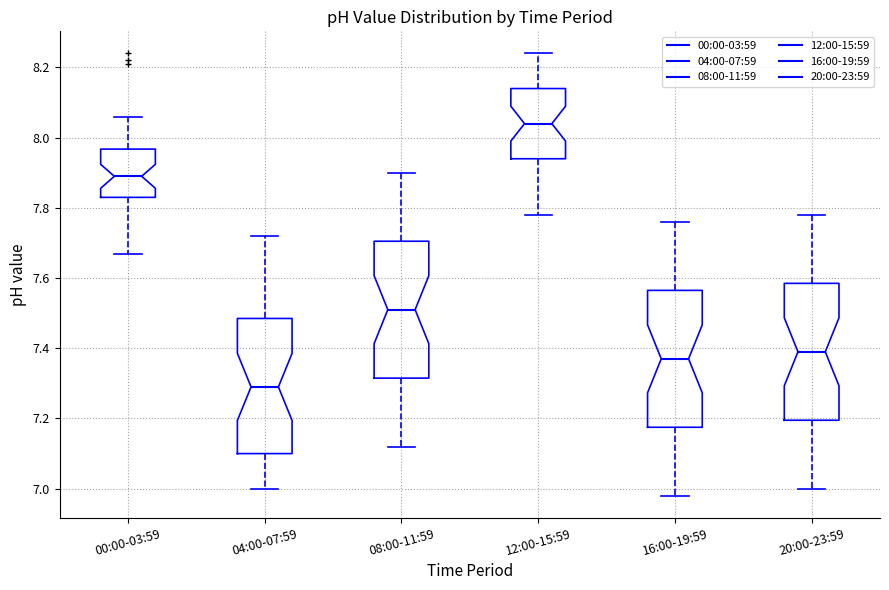

Where does the lower whisker of the box for 00:00-03:59 end on the y-axis? The values are not printed on the chart, so give them approximately, as read against the axis.

7.68